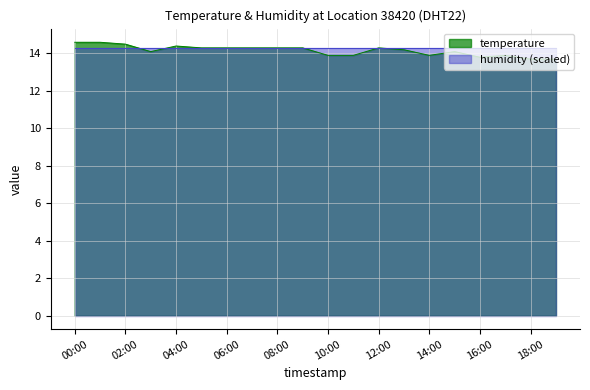

How many distinct data groups are displayed?

2